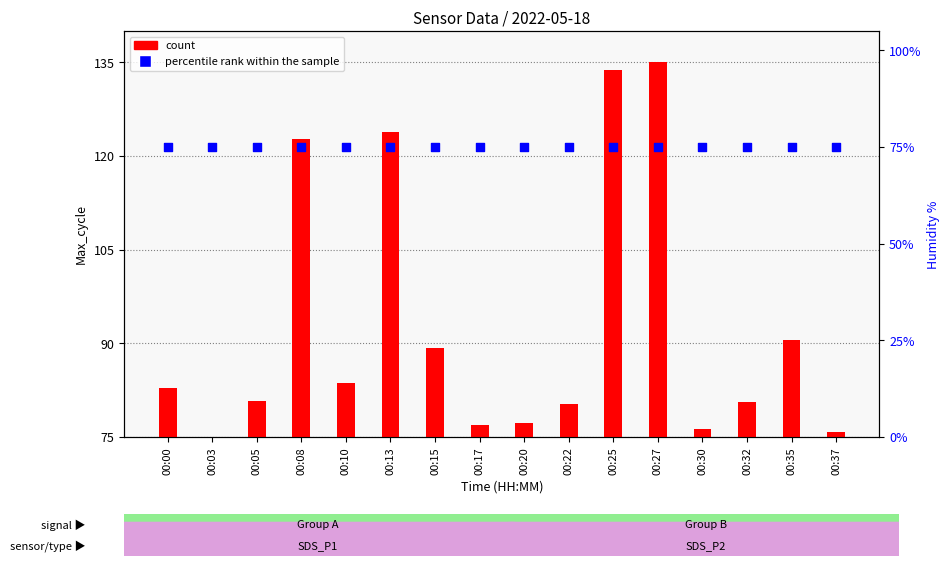

Which series has the widest spread of Y values?

count